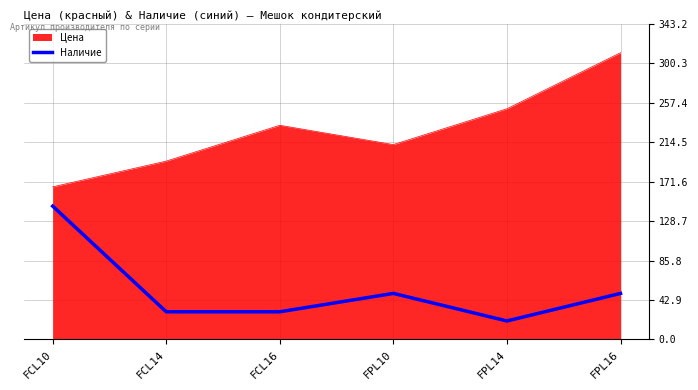

Rank the categories by Цена value from highest to lowest.

FPL16, FPL14, FCL16, FPL10, FCL14, FCL10